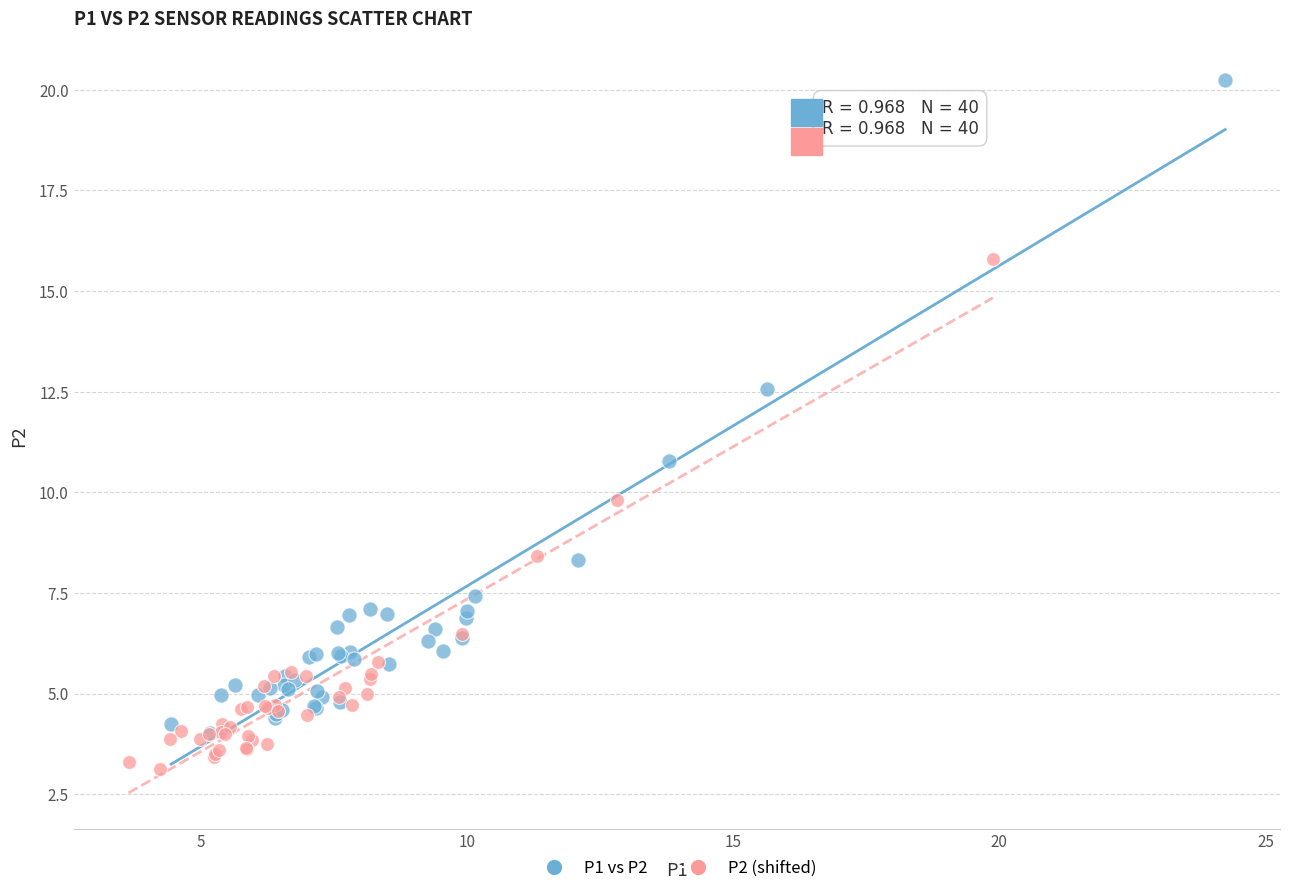

Which series has the largest Y range (max minus min)?

P1 vs P2